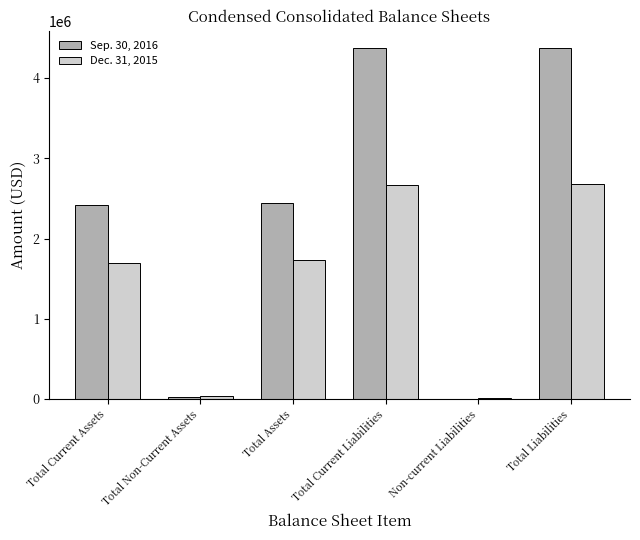

What is the total value across all series at Total Current Assets?

4114361